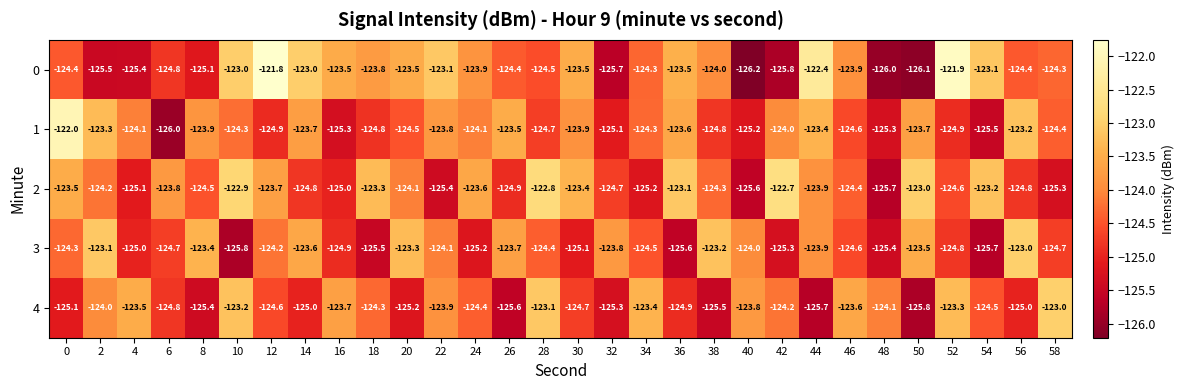

What is the sum of the 3 values at 52 and 22?

-248.9